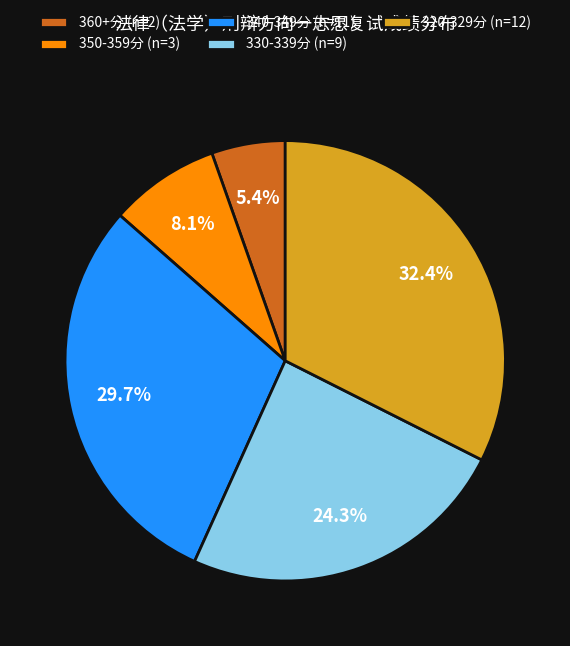

Rank the categories by value from lowest to highest.

360+分 (n=2), 350-359分 (n=3), 330-339分 (n=9), 340-349分 (n=11), 320-329分 (n=12)